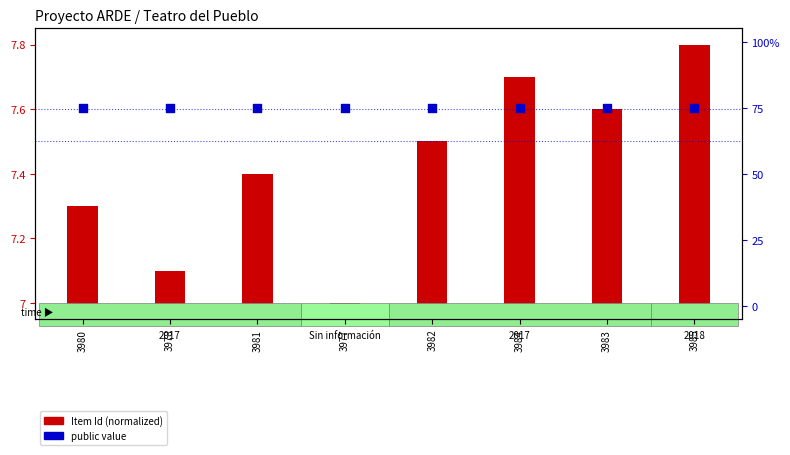

What is the total value across all series at 3982?

82.5